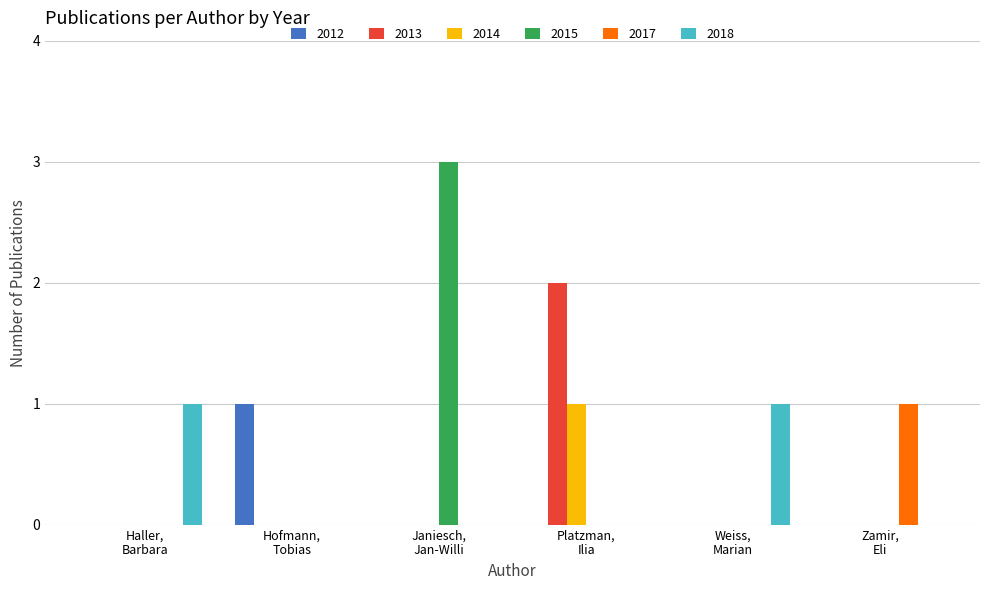

Which series has the largest total across all categories?

2015